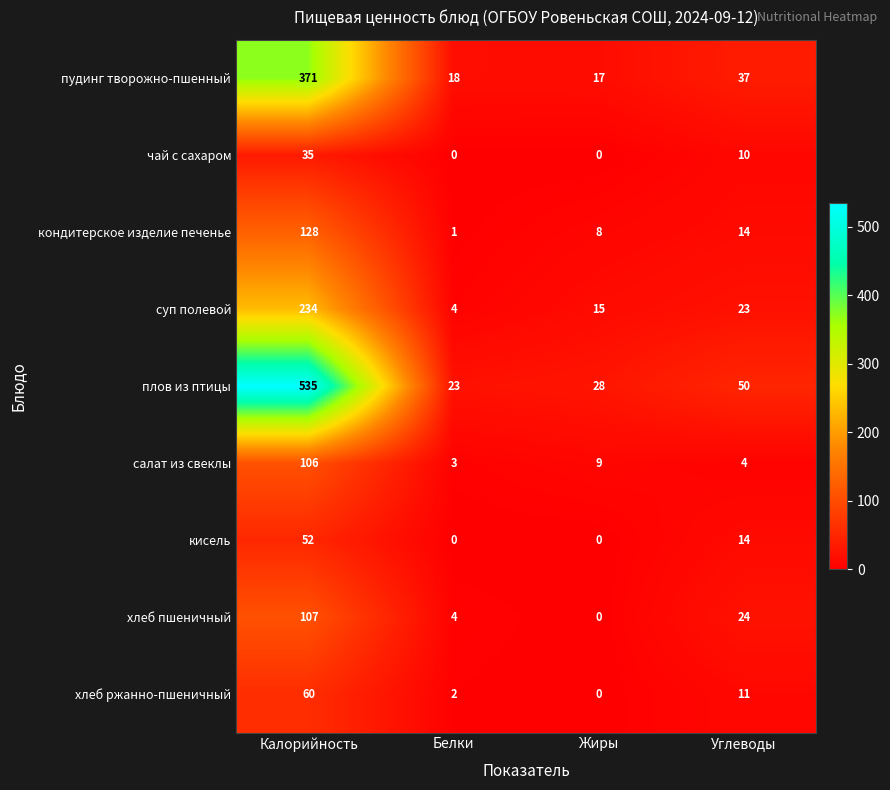

Rank the categories by салат из свеклы value from highest to lowest.

Калорийность, Жиры, Углеводы, Белки